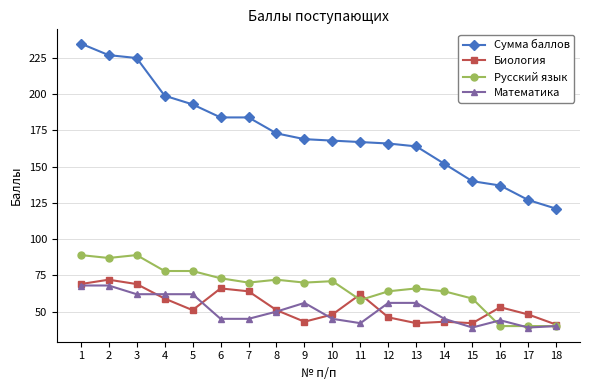

True or false: Русский язык has a value of 40 at 18.

True